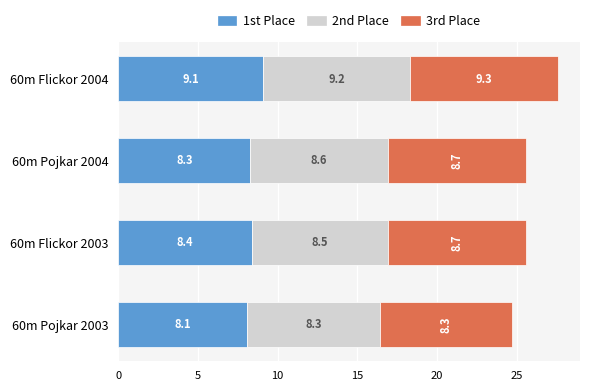

What is the total value across all series at 60m Flickor 2004?

27.6